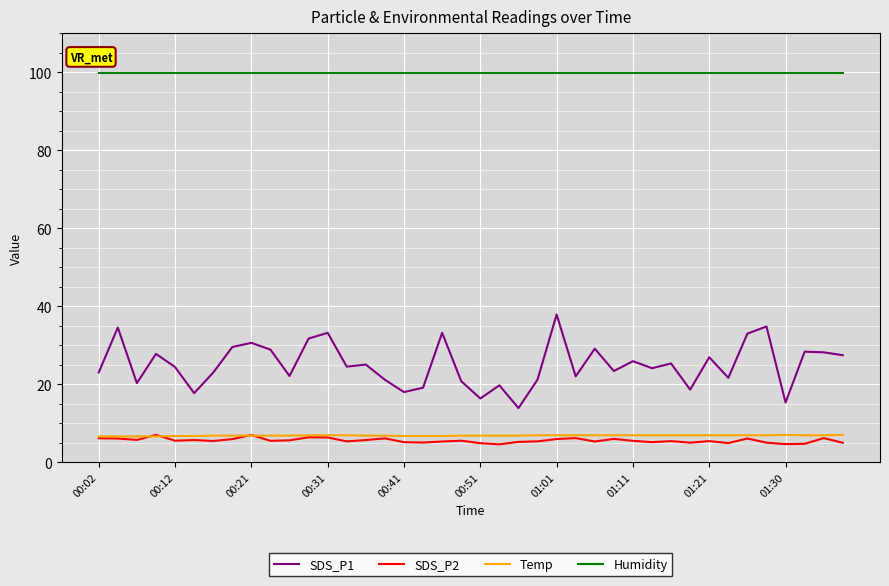

True or false: SDS_P1 and Humidity cross at least once.

False